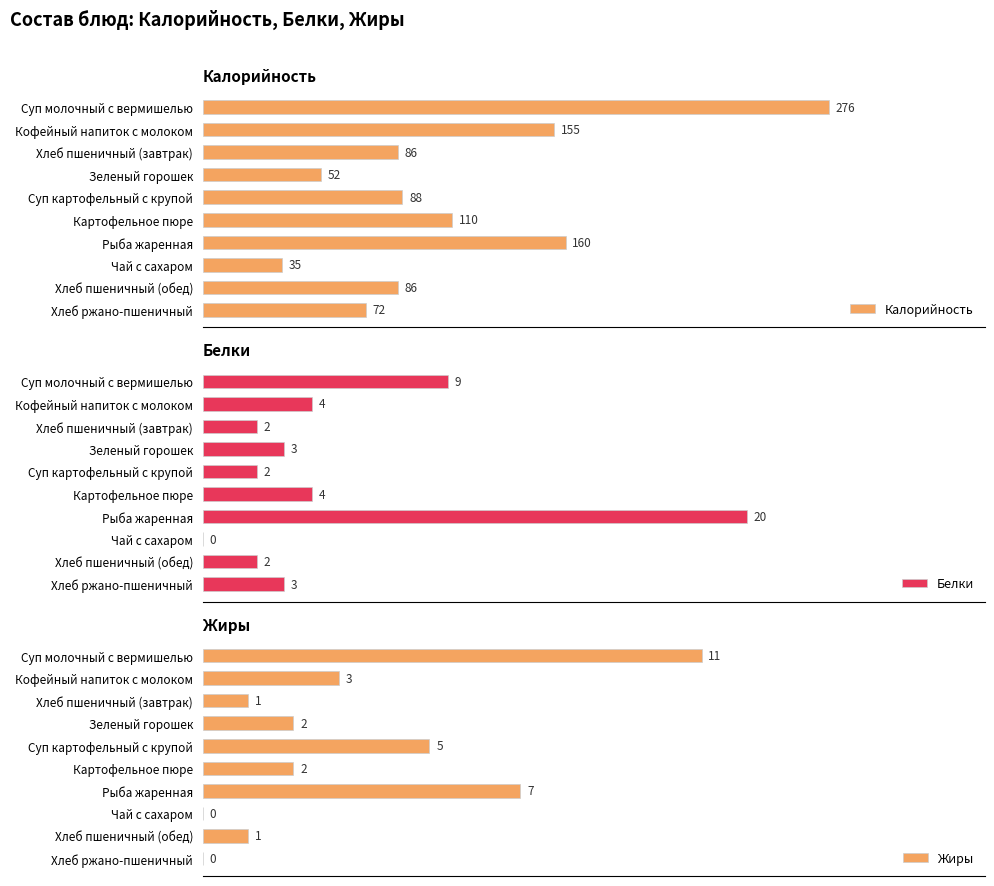

Rank the series at Хлеб пшеничный (завтрак) from lowest to highest value.

Жиры, Белки, Калорийность